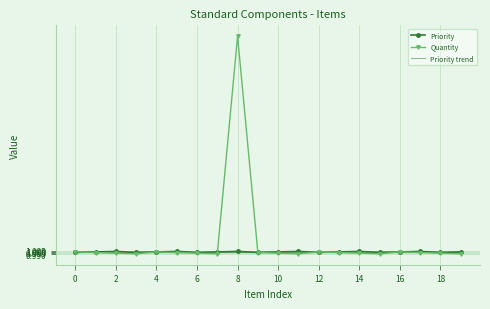

True or false: Quantity and Priority trend intersect in this chart.

True